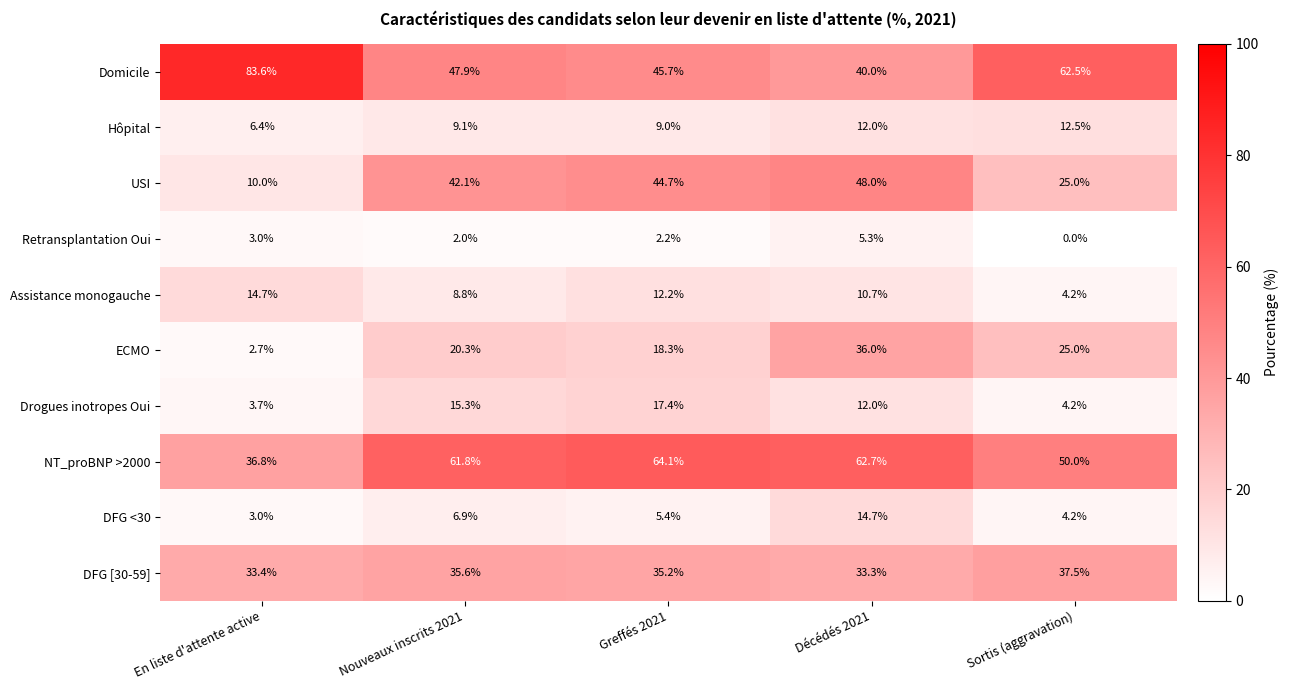

List the labels in order of NT_proBNP >2000 value, largest first.

Greffés 2021, Décédés 2021, Nouveaux inscrits 2021, Sortis (aggravation), En liste d'attente active